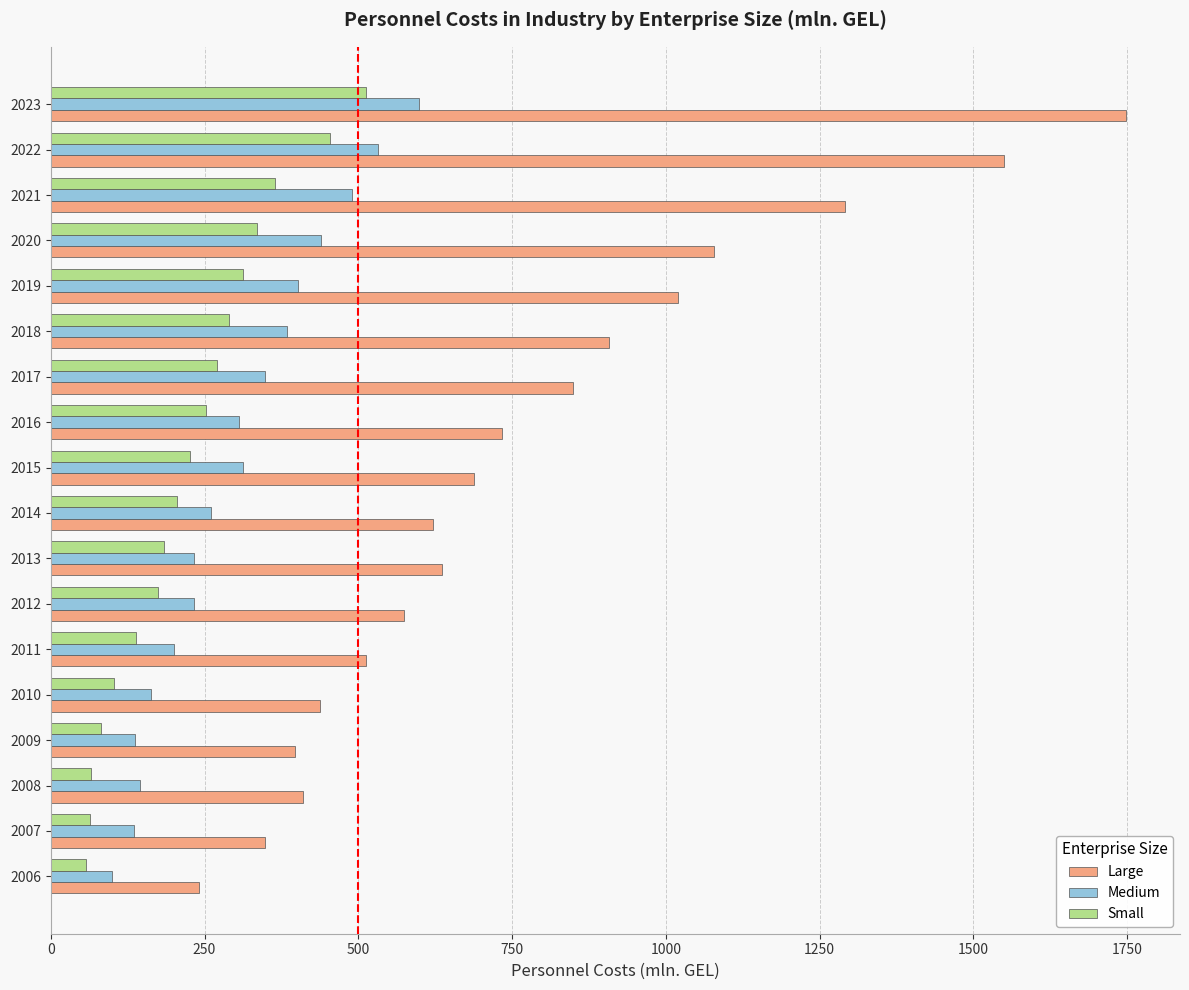

Count the number of categories in the chart.

18